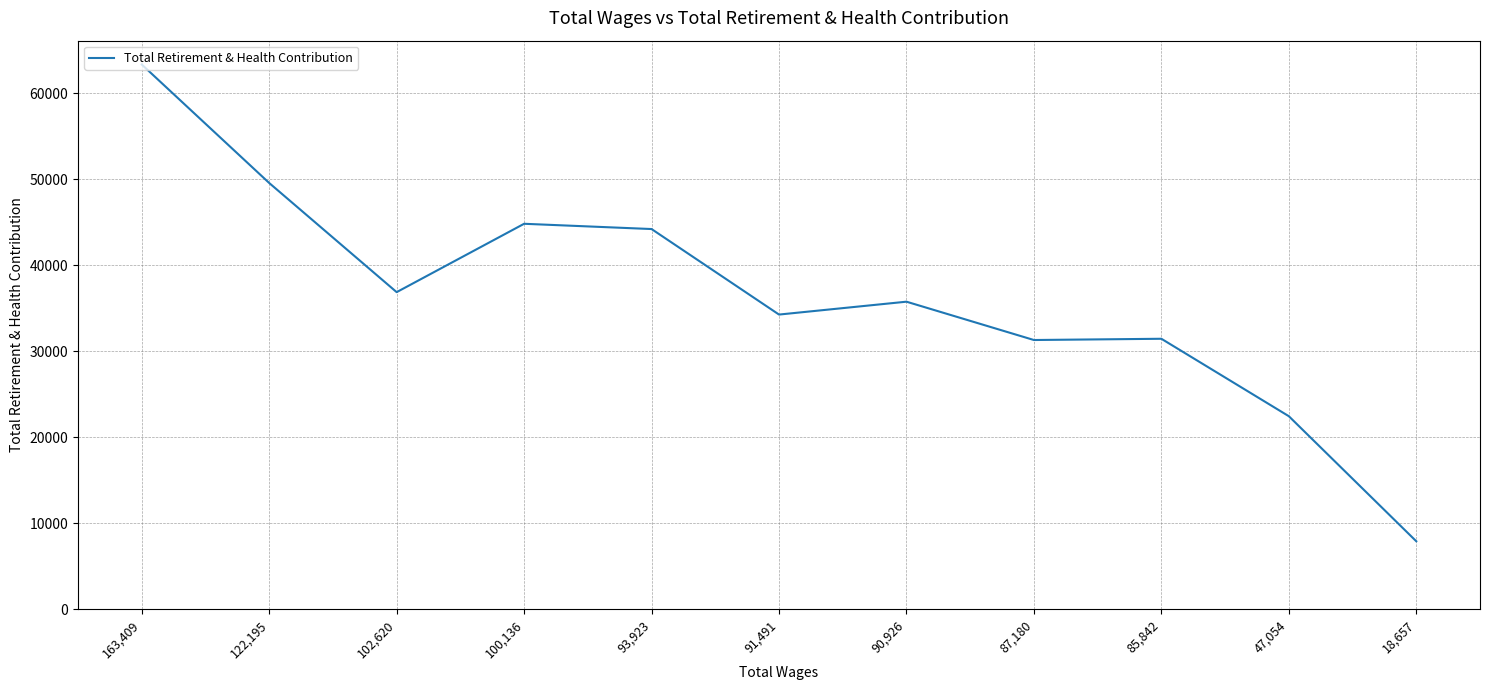

The chart shows a value of 95042 at 163,409. True or false?

False